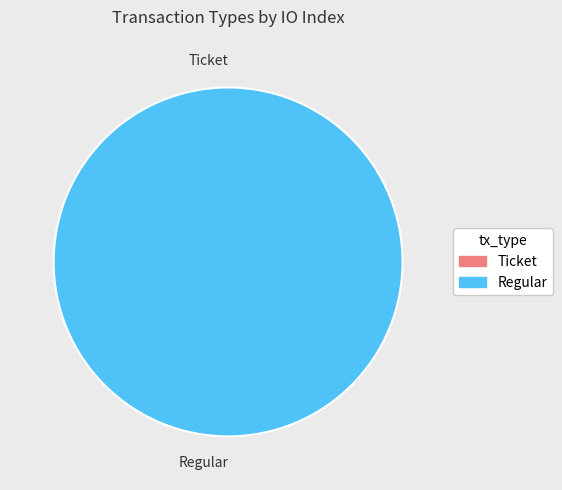

How many segments does this pie chart have?

2